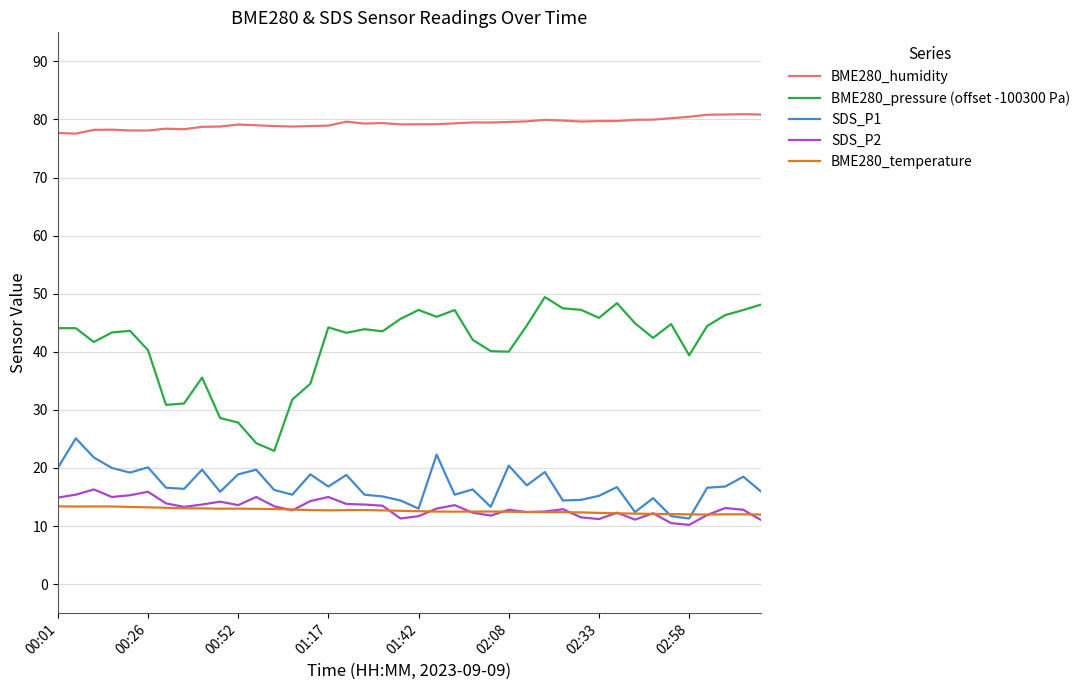

Which series has the largest total across all categories?

BME280_humidity